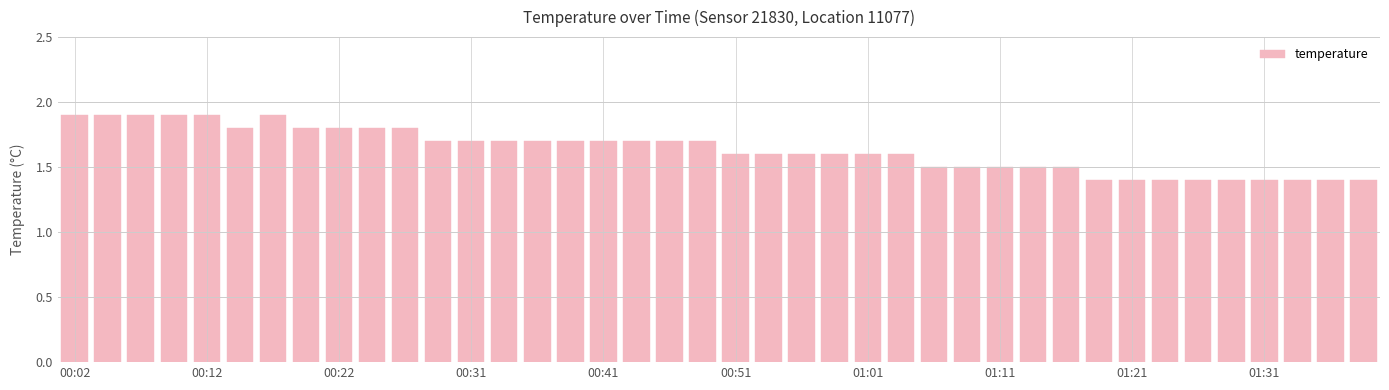

What is the value of the 31st bar from the left?

1.5